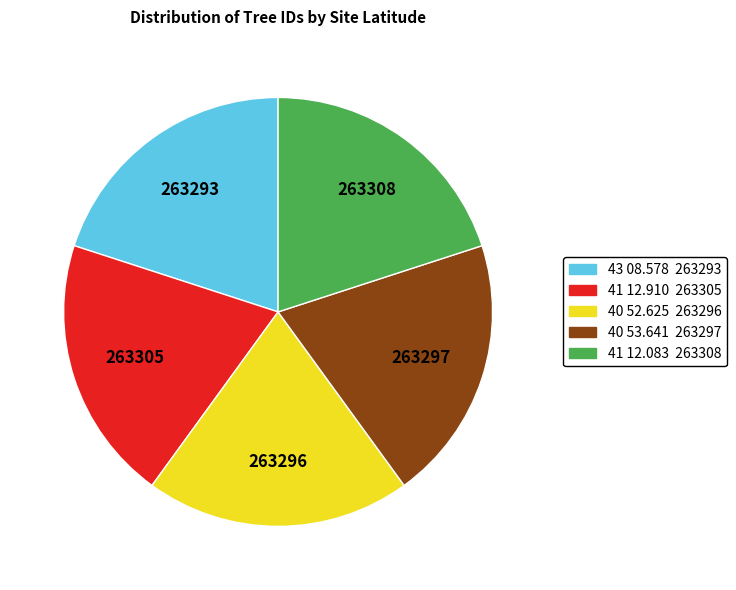

Does 41 12.910 represent more than half of the total?

No